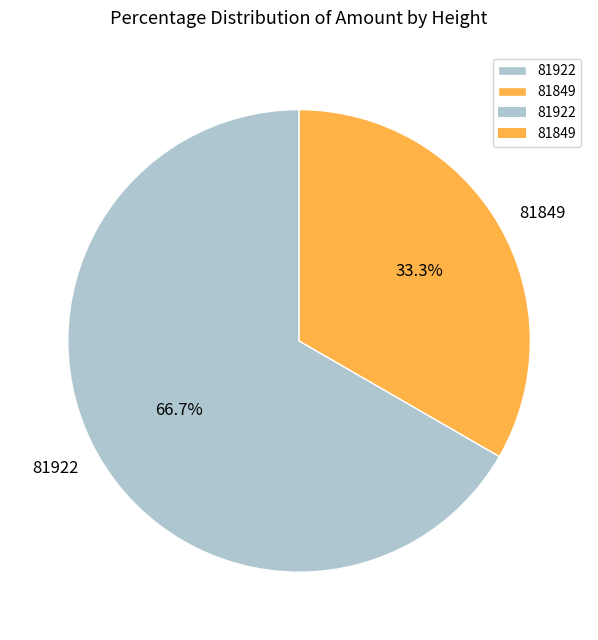

Approximately how many times larger is the value at 81849 compared to 81922?

0.5